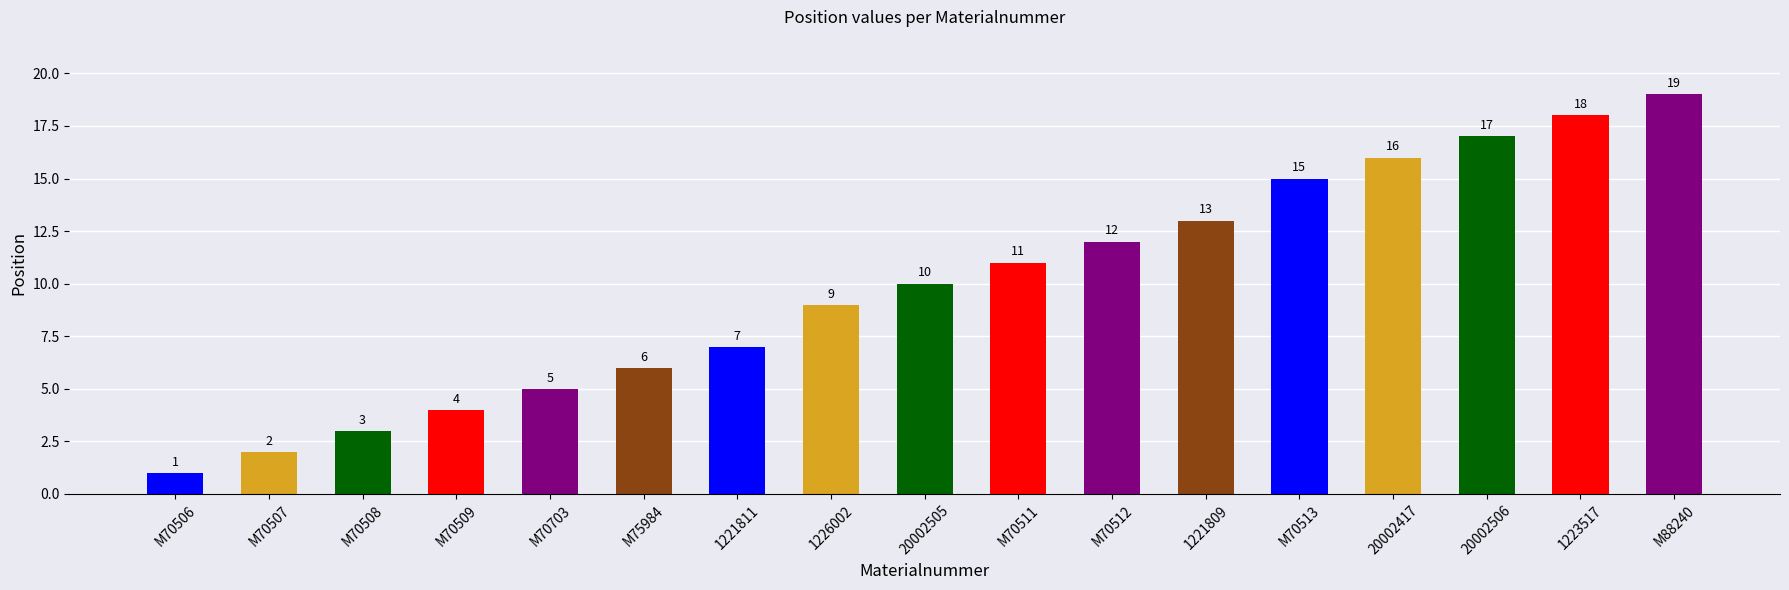

Reading right to left, list all the values displayed in this chart.

19	18	17	16	15	13	12	11	10	9	7	6	5	4	3	2	1